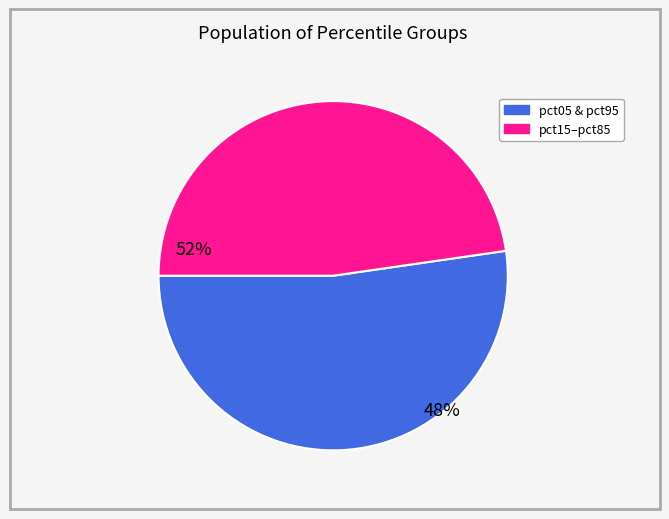

Does any single category account for the majority?

Yes